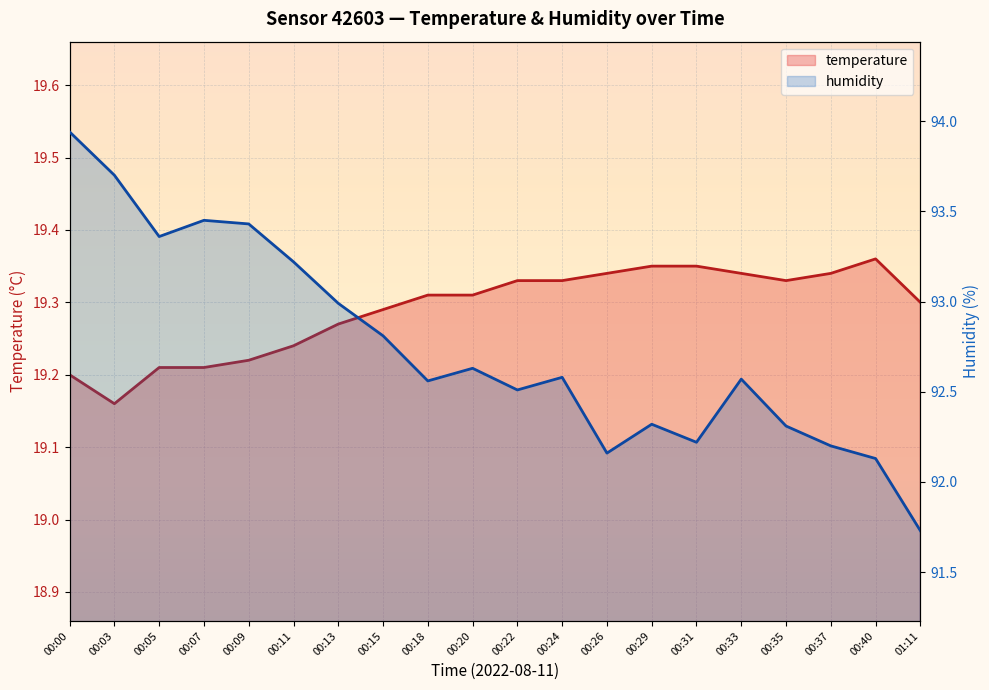

Rank the categories by temperature value from highest to lowest.

00:40, 00:29, 00:31, 00:26, 00:33, 00:37, 00:22, 00:24, 00:35, 00:18, 00:20, 01:11, 00:15, 00:13, 00:11, 00:09, 00:05, 00:07, 00:00, 00:03